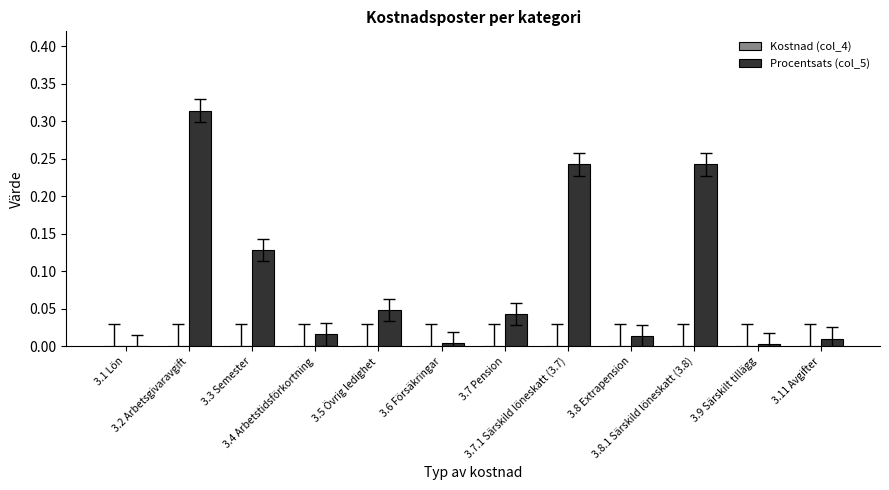

What is the sum of all values?

1.1